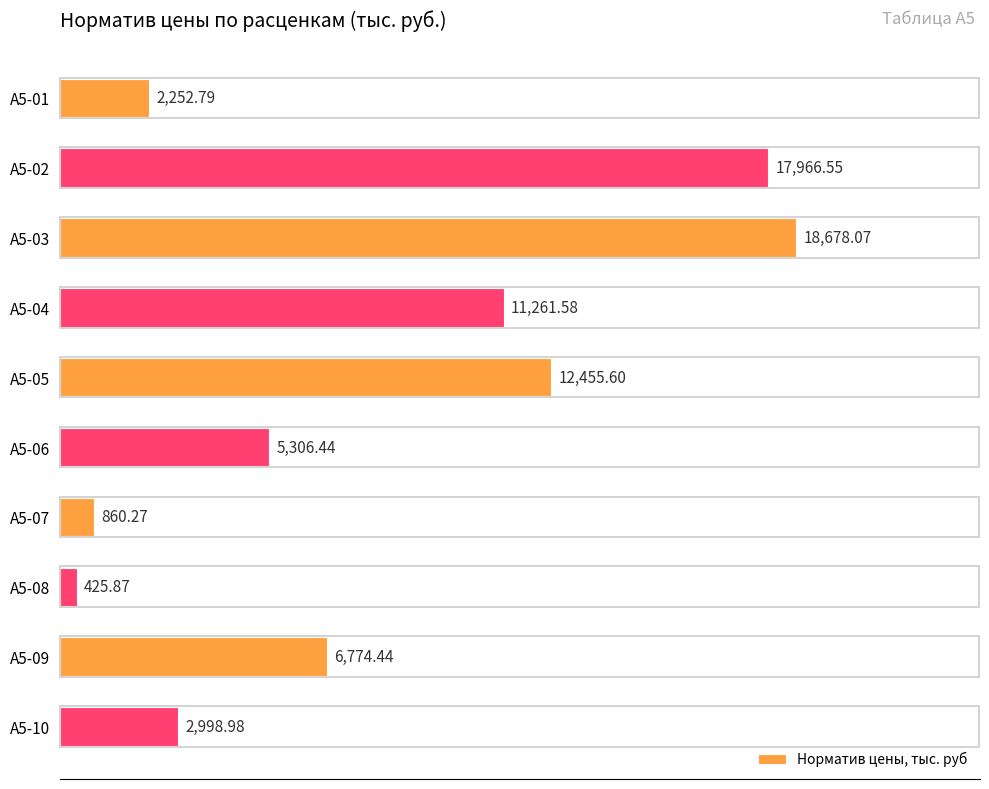

What is the difference between the maximum and minimum values?

18252.2